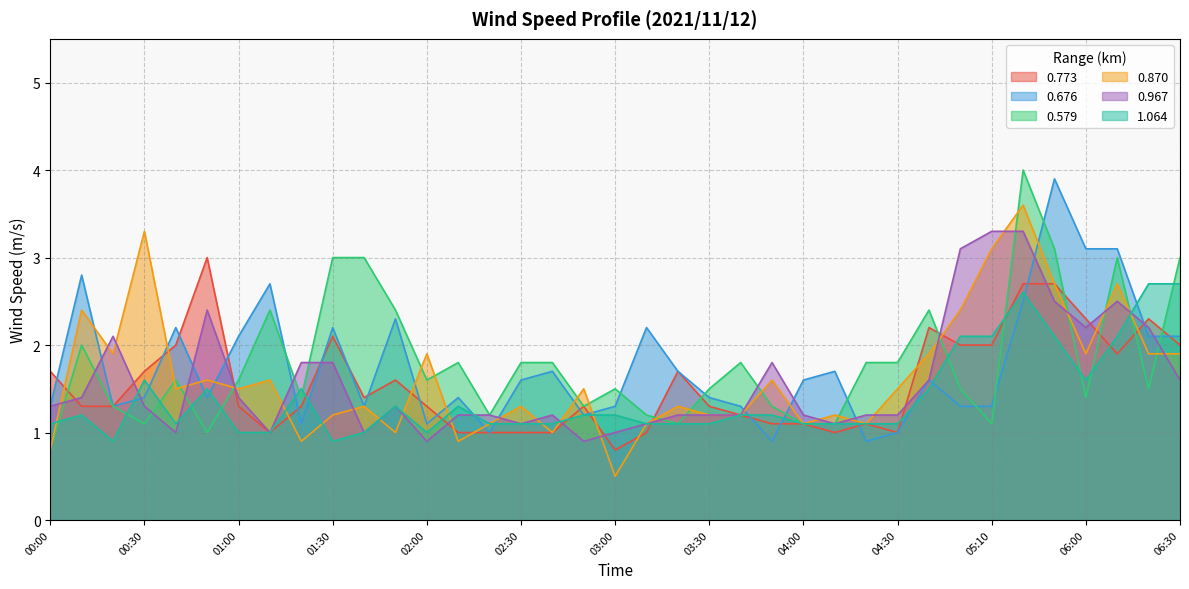

Which series changed the most between 03:20 and 05:50?

0.676